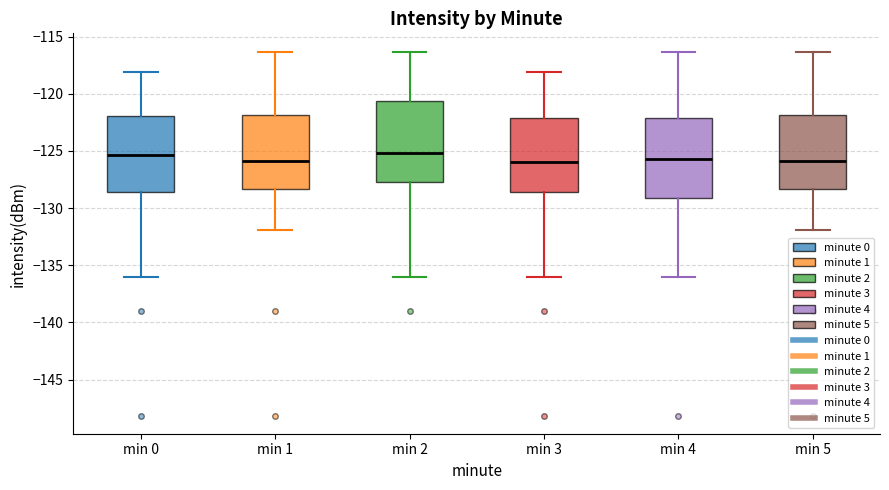

Reading left to right, transcribe this box plot: for each box, give where its median line is, the range the box spans, and where its two whiskers end, as read against the y-axis. The values are not printed on the chart, so give them approximately, as read against the axis.

min 0: median -125.5, box -128.5 to -122.0, whiskers -136.0 to -118.0
min 1: median -126.0, box -128.5 to -122.0, whiskers -132.0 to -116.5
min 2: median -125.0, box -127.5 to -120.5, whiskers -136.0 to -116.5
min 3: median -126.0, box -128.5 to -122.0, whiskers -136.0 to -118.0
min 4: median -125.5, box -129.0 to -122.0, whiskers -136.0 to -116.5
min 5: median -126.0, box -128.5 to -122.0, whiskers -132.0 to -116.5